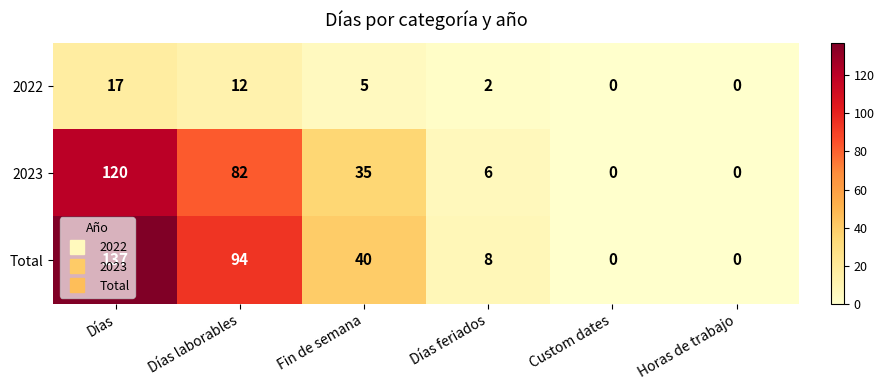

What is the average value of the 2022 series?

6